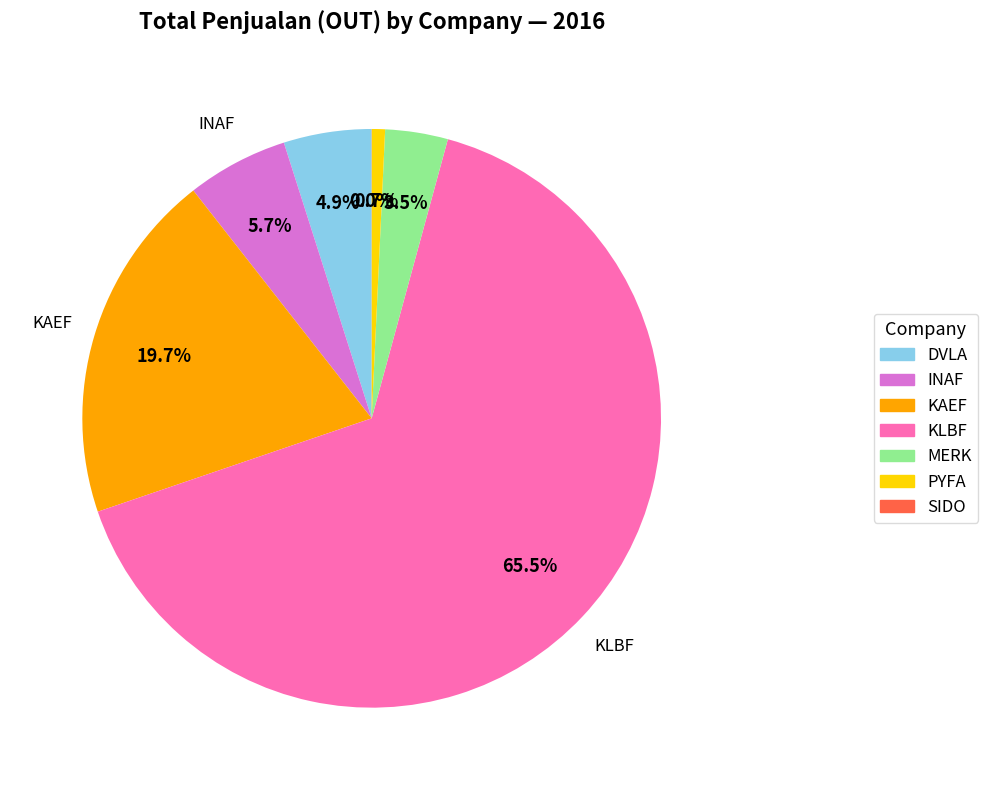

How much of the chart is everything except KLBF?

34.5%